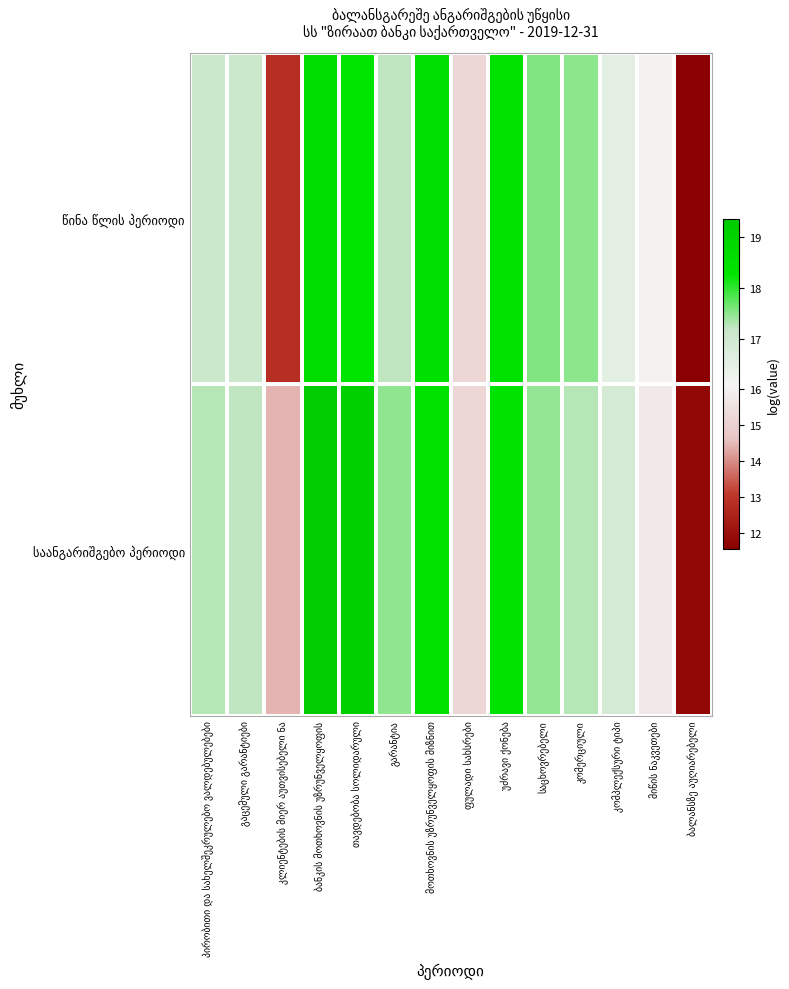

At which label does წინა წლის პერიოდი first exceed 17?

პირობითი და სახელშეკრულებო ვალდებულებები